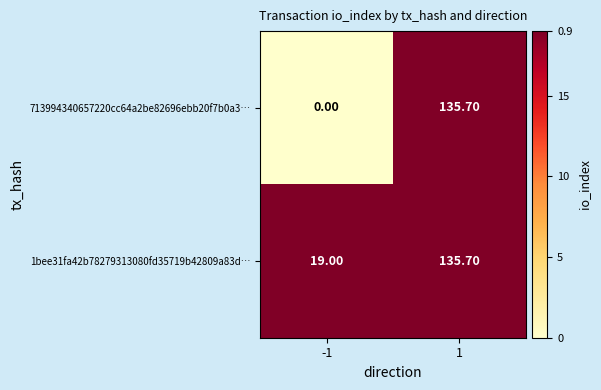

What is the sum of all 1bee31fa42b78279313080fd35719b42809a83d… values?

154.7